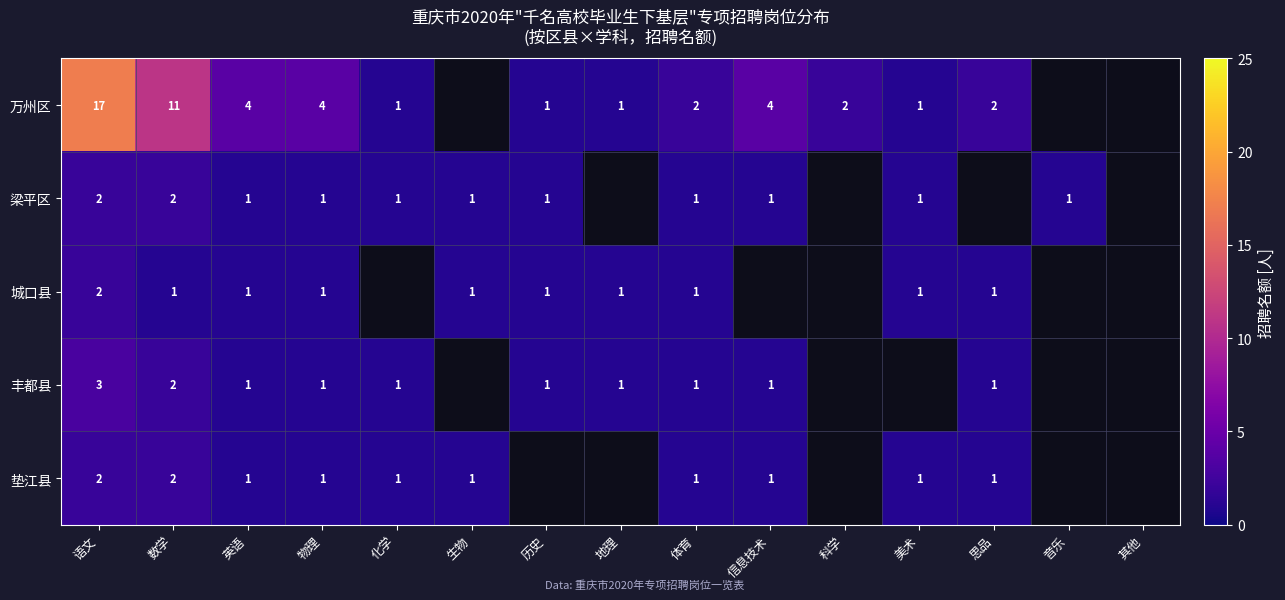

True or false: 丰都县 has a value of 2 at 物理.

False